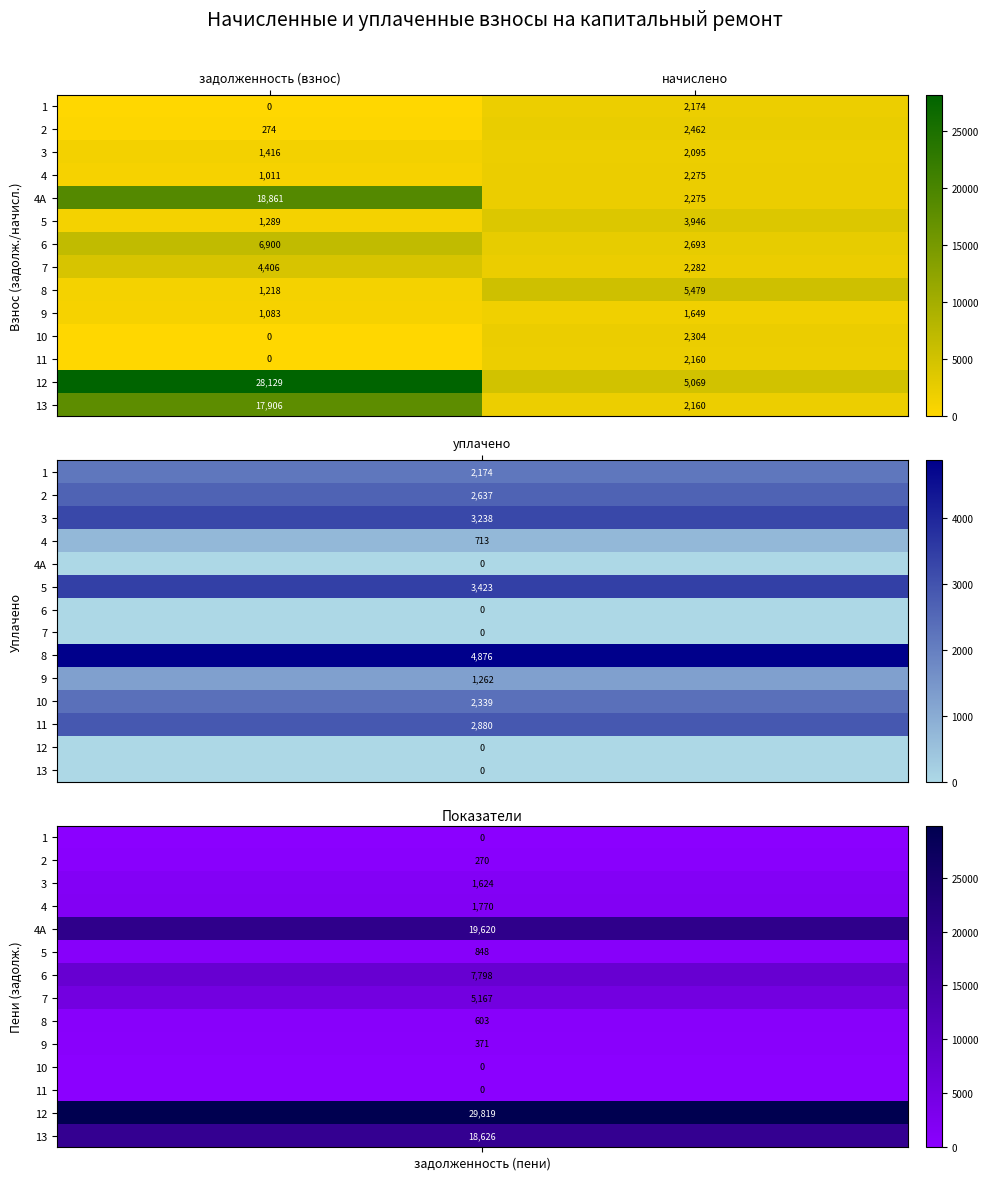

What is the difference between the highest and lowest values at начислено?

3830